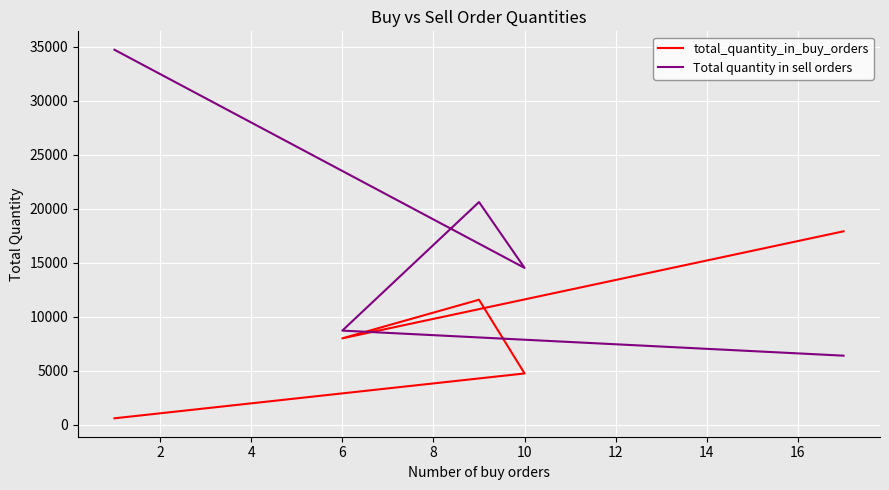

What is the sum of all Total quantity in sell orders values?

84947